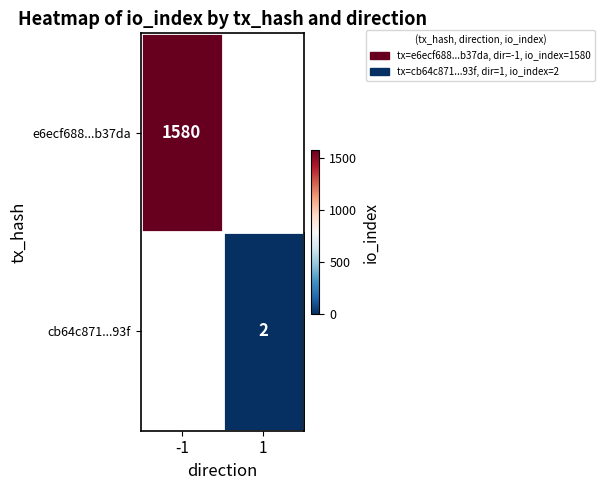

Is the value of e6ecf688...b37da at -1 greater than the value of cb64c871...93f at 1?

Yes